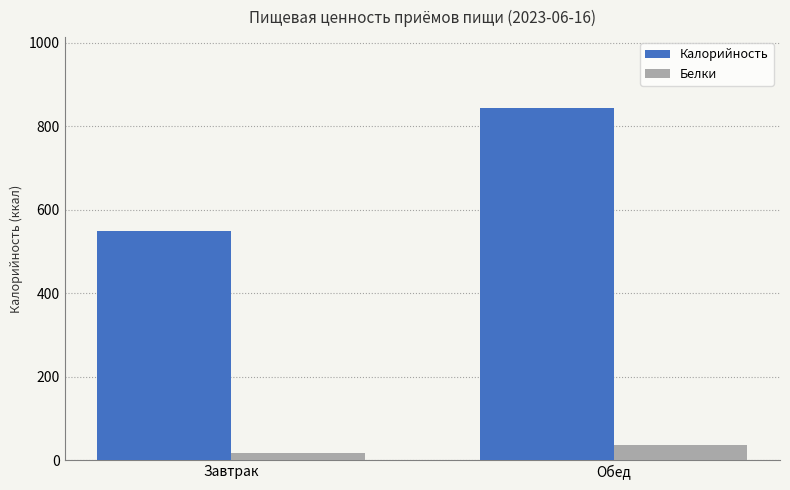

List the series in order of their overall mean, highest first.

Калорийность, Белки